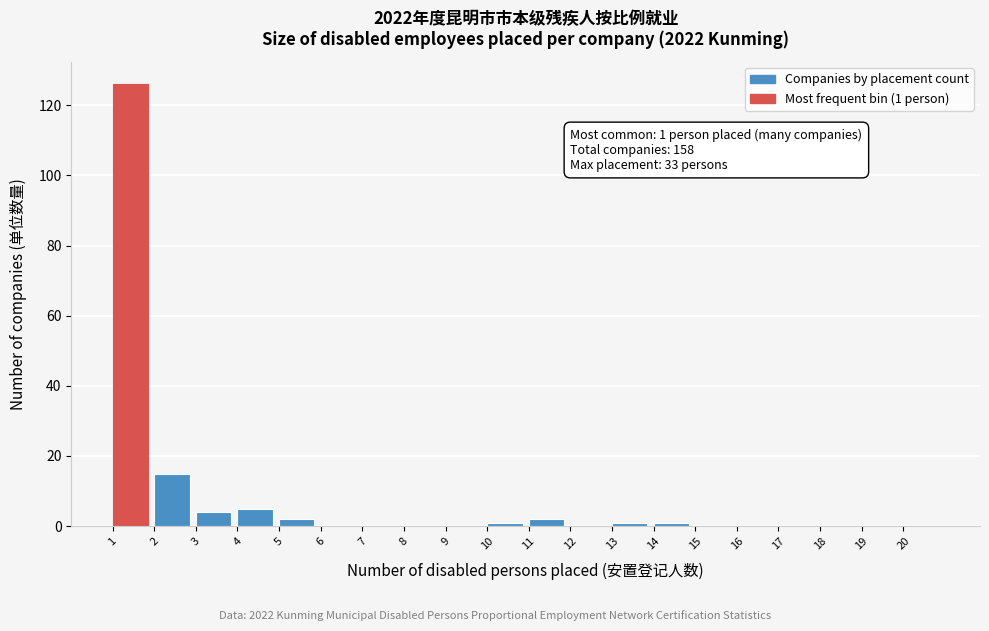

Over which range of the x-axis is the bar tallest?

1 to 2